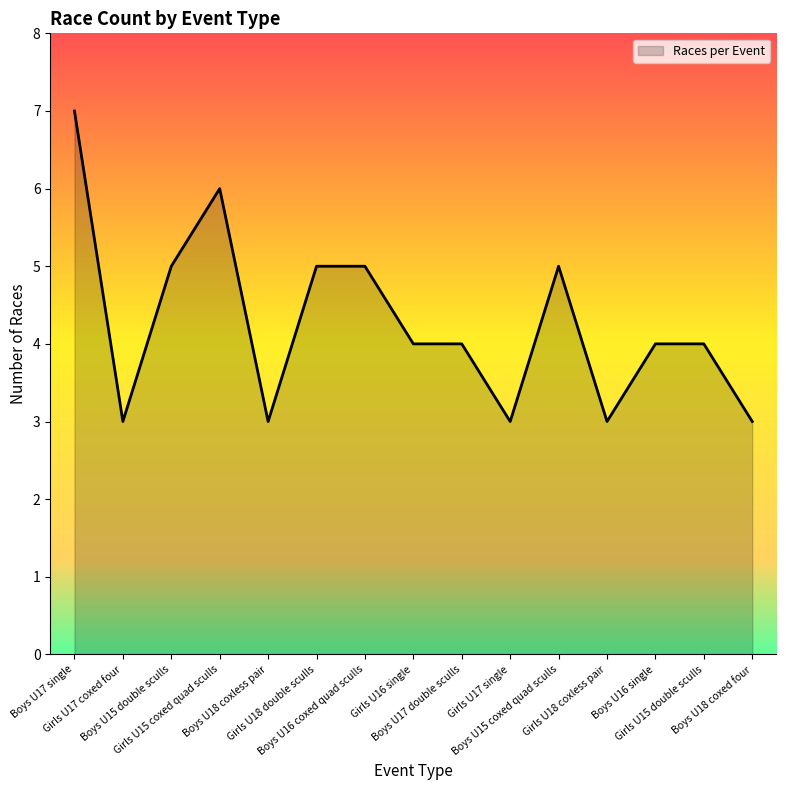

What is the smallest value displayed?

3